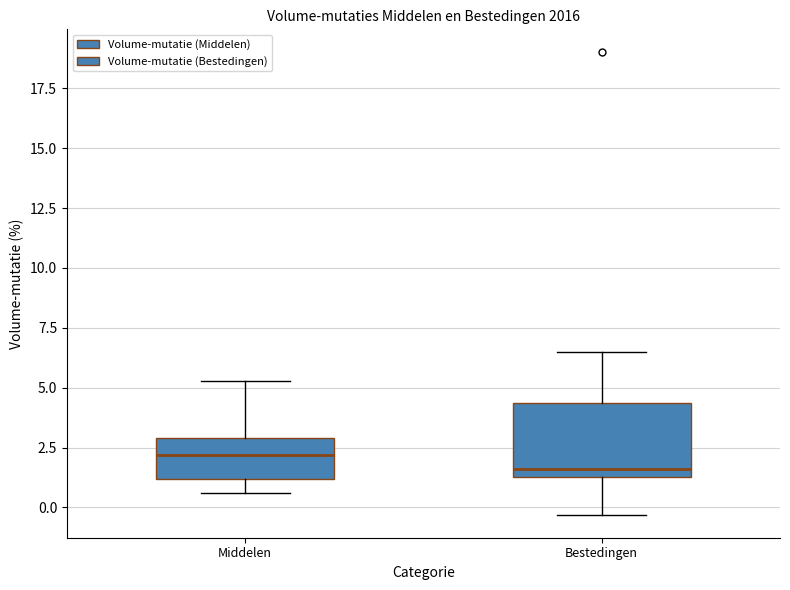

Reading left to right, transcribe this box plot: for each box, give where its median line is, the range the box spans, and where its two whiskers end, as read against the y-axis. The values are not printed on the chart, so give them approximately, as read against the axis.

Middelen: median 2.0, box 1.0 to 3.0, whiskers 0.5 to 5.5
Bestedingen: median 1.5 (just above the box's lower edge), box 1.5 to 4.5, whiskers -0.5 to 6.5